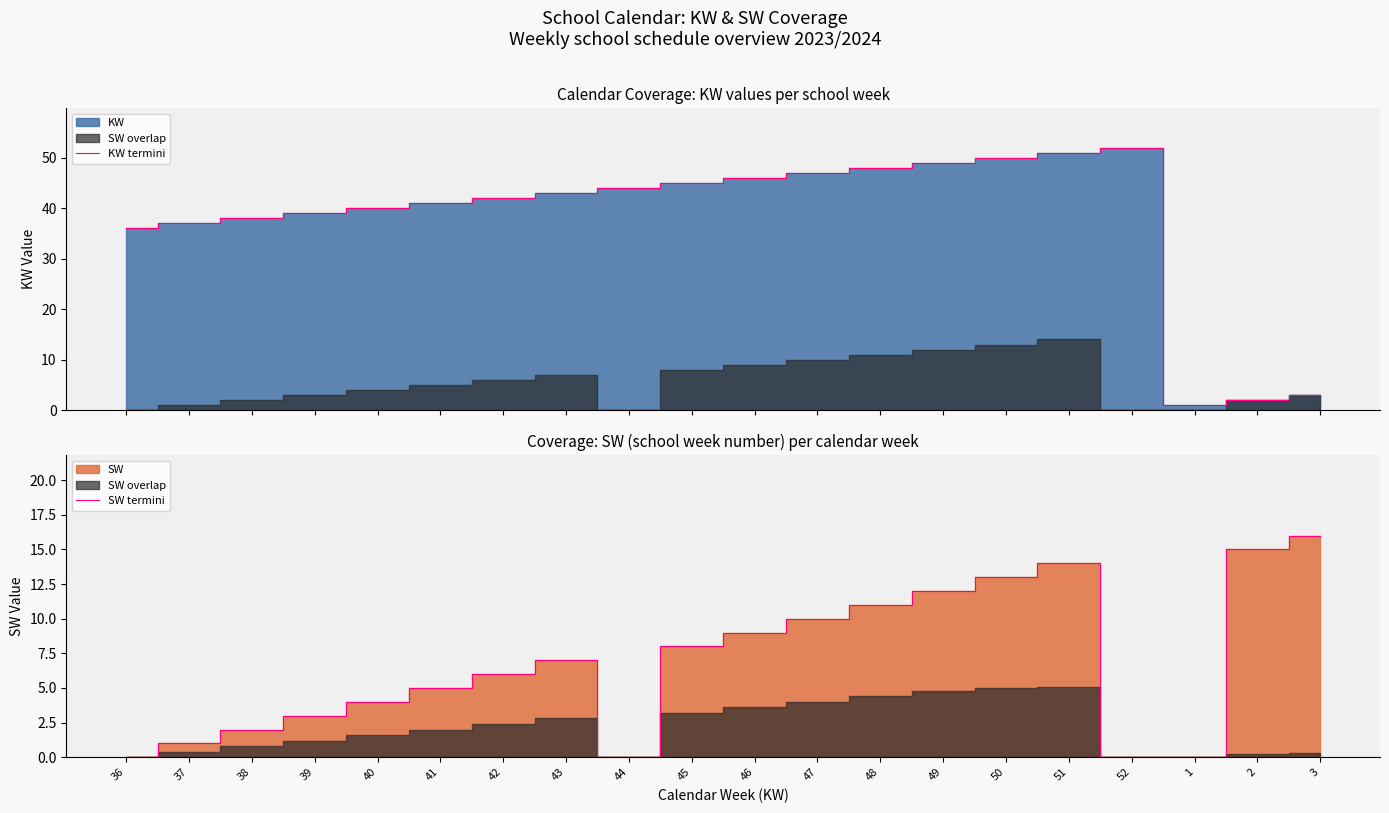

What position from the right is 37?

19